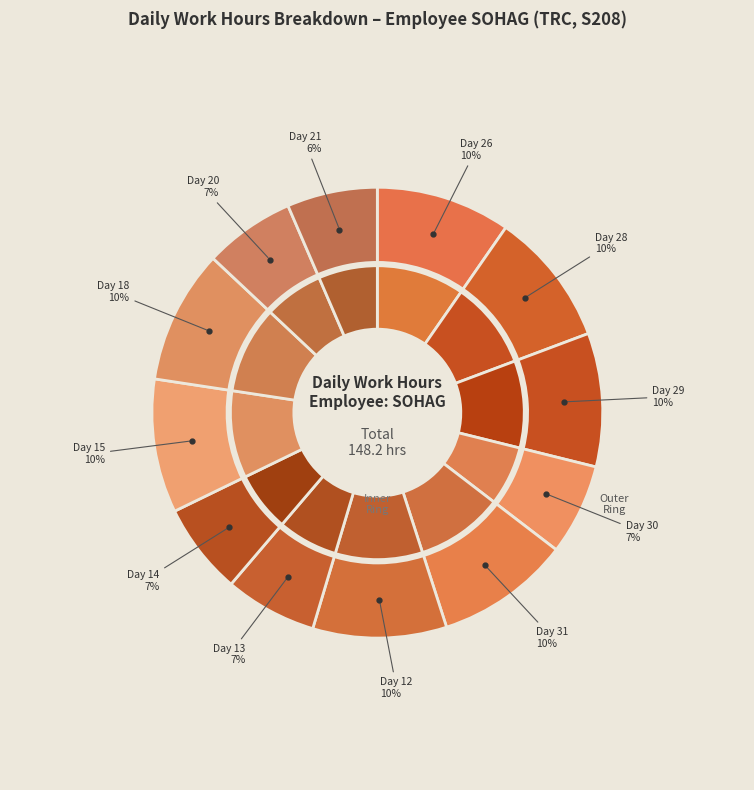

What is the total percentage of Day 15 and Day 31?

19.2%